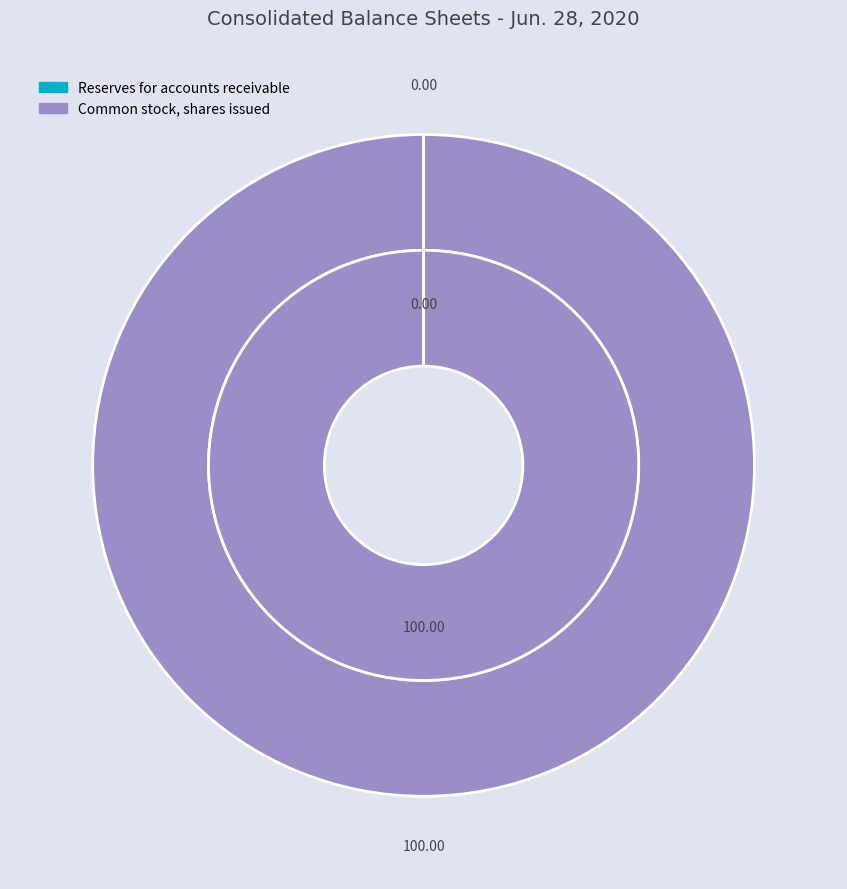

Rank the categories by value from highest to lowest.

Common stock, shares issued, Reserves for accounts receivable